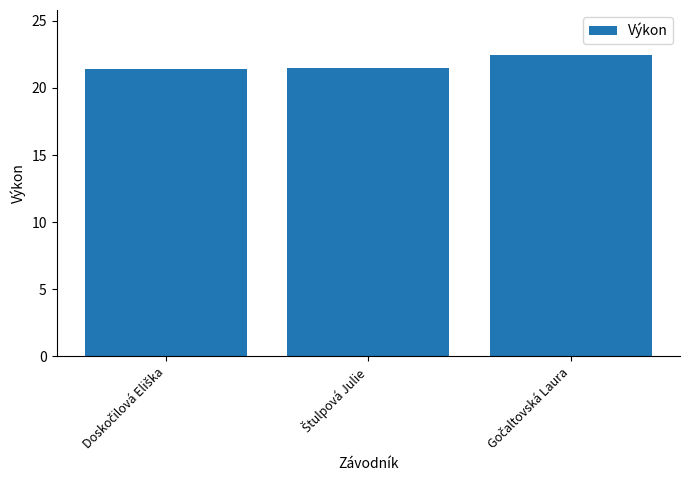

What is the smallest value displayed?

21.4